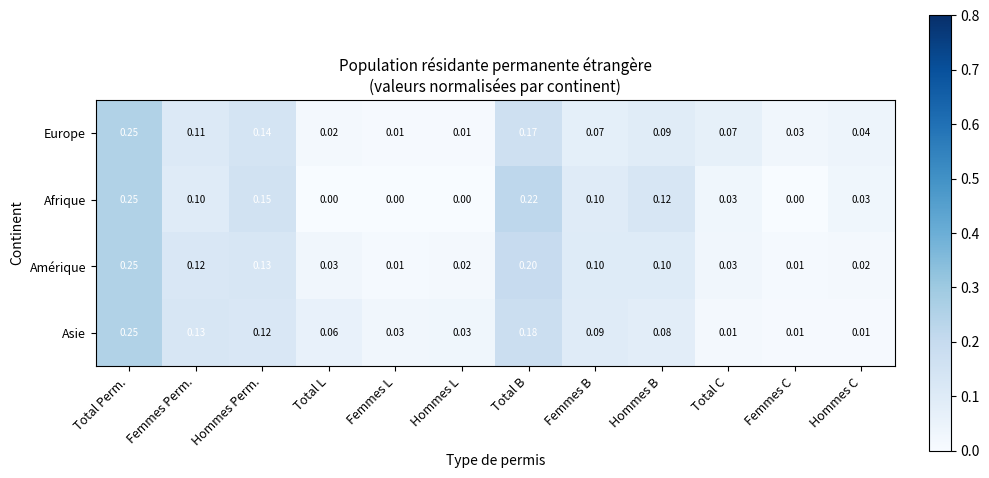

Which series has the largest range (max minus min)?

Afrique